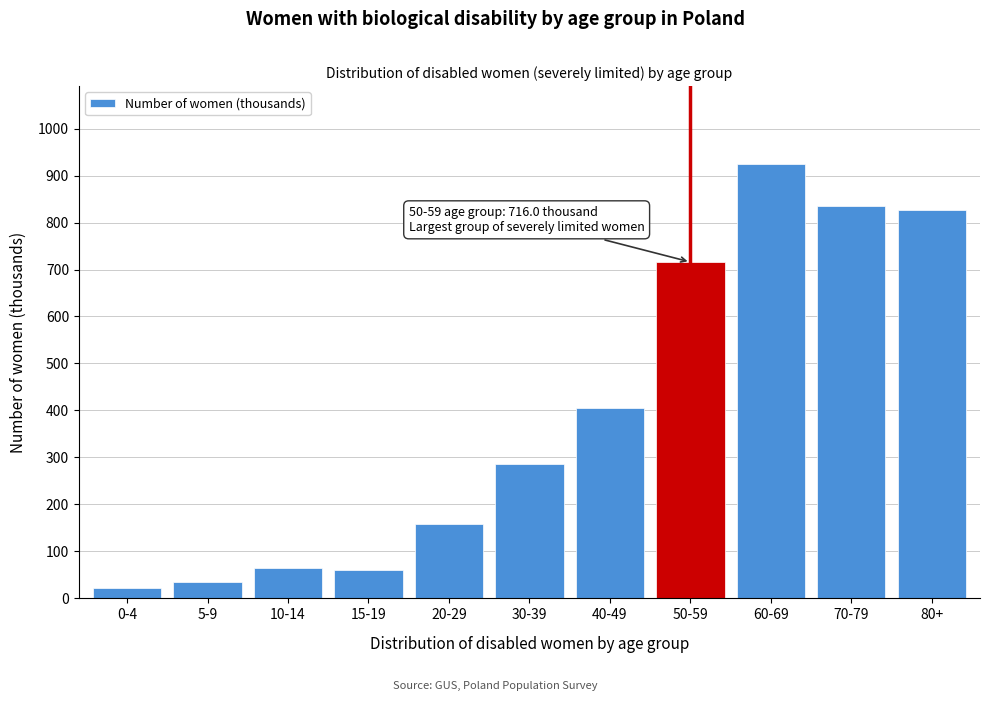

What is the sum of all values?

4333.0